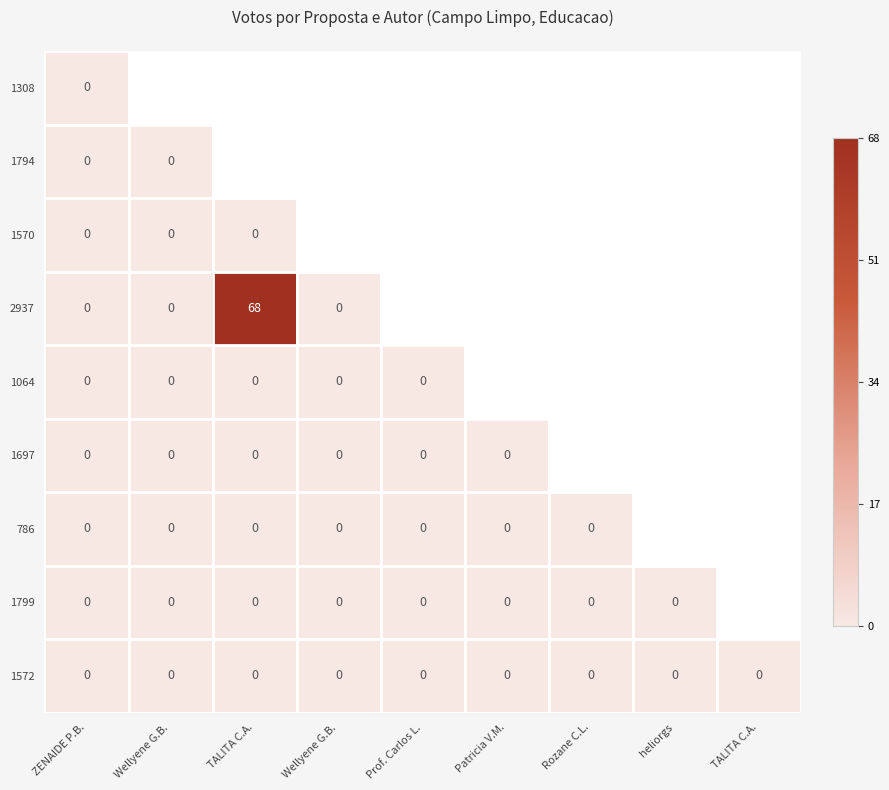

At which label does 1064 reach its peak?

ZENAIDE P.B.